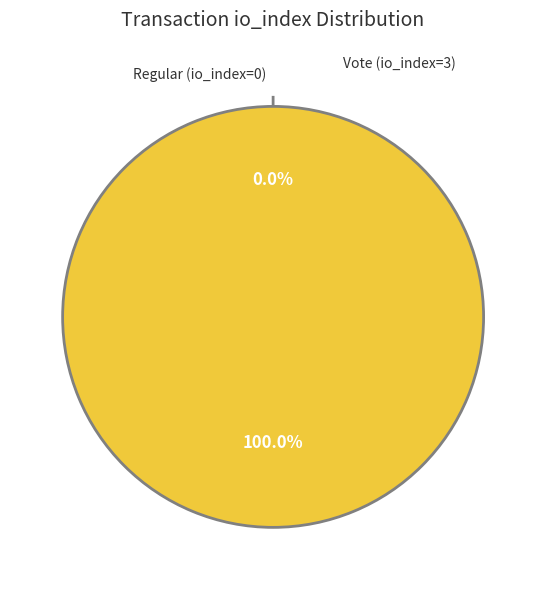

What is the majority slice?

Vote (io_index=3)